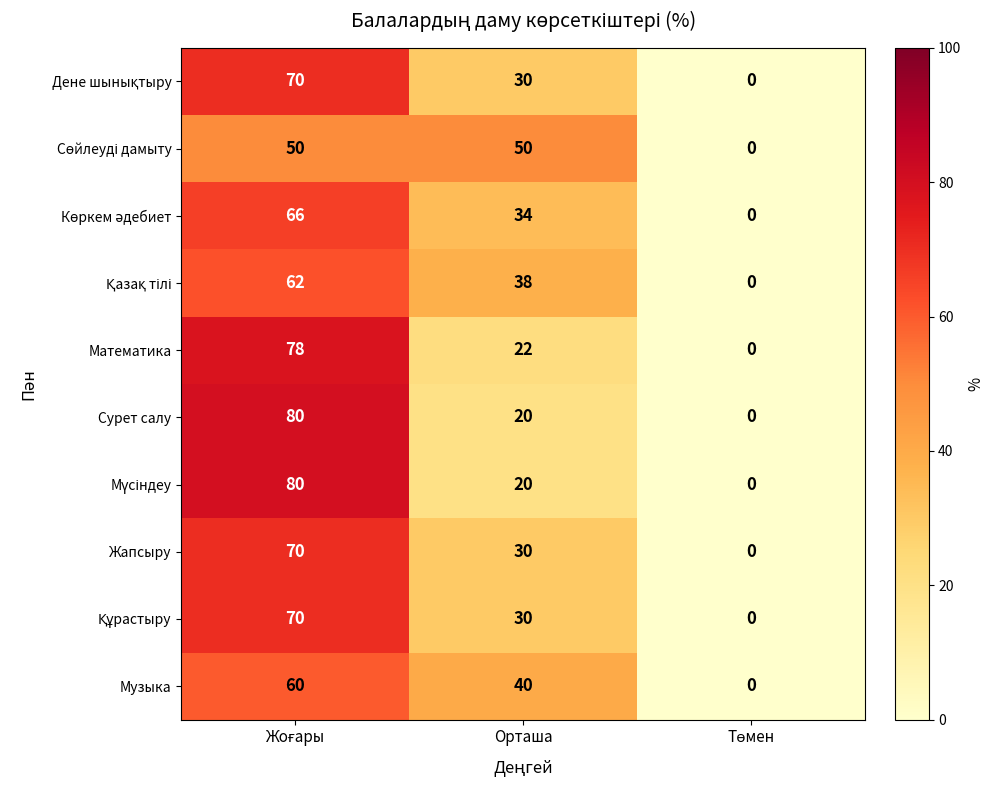

What is the average value of the Математика series?

33